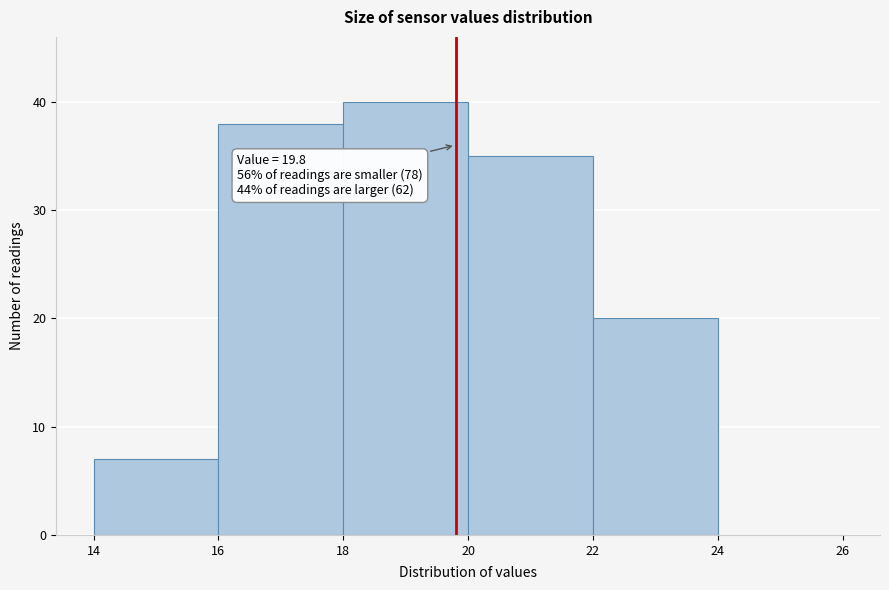

Over which range of the x-axis is the bar tallest?

18 to 20